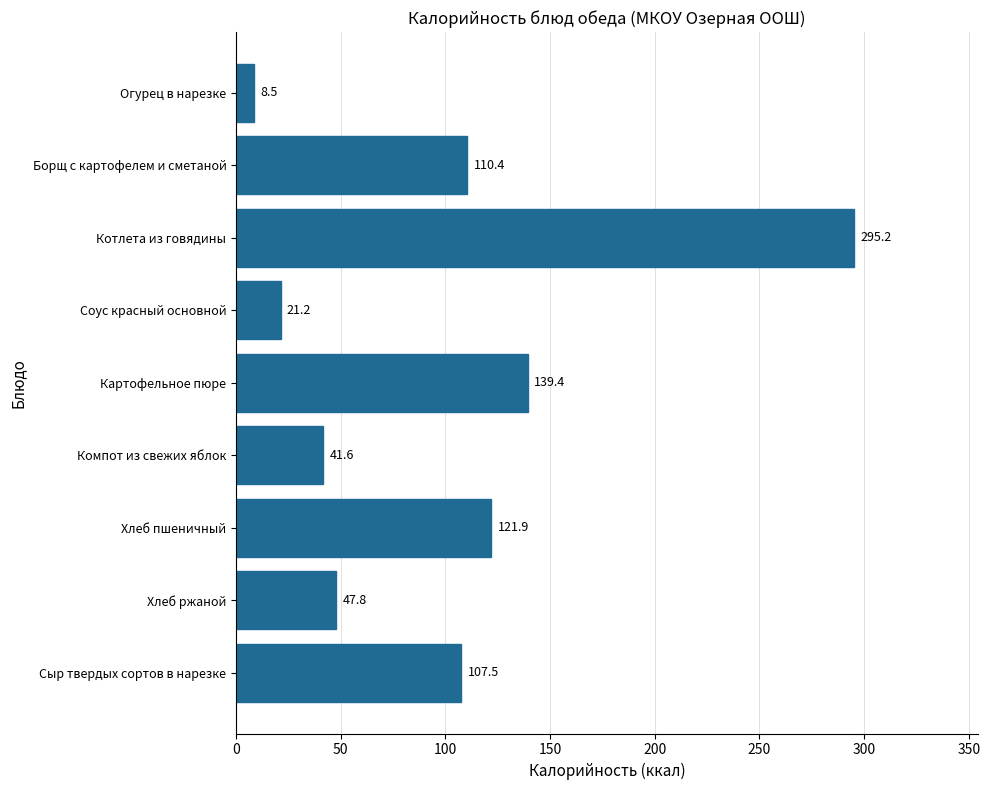

What is the label of the 8th bar from the top?

Хлеб ржаной